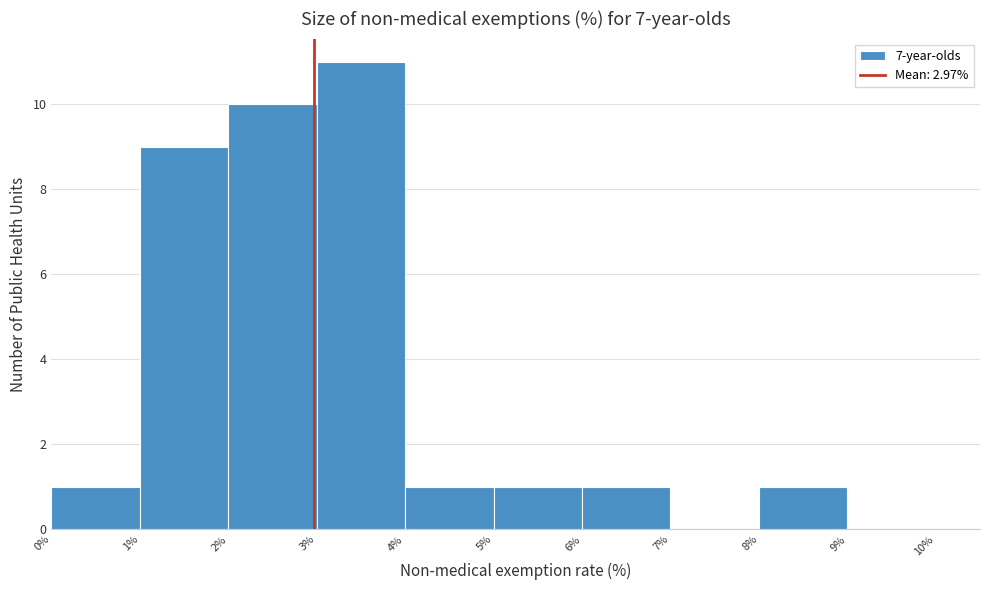

Reading left to right, list every bar in this chart as the range it spans on the x-axis followed by its height. The values are not printed on the chart, so give them approximately, as read against the axis.

0% to 1%: 1
1% to 2%: 9
2% to 3%: 10
3% to 4%: 11
4% to 5%: 1
5% to 6%: 1
6% to 7%: 1
7% to 8%: 0
8% to 9%: 1
9% to 10%: 0